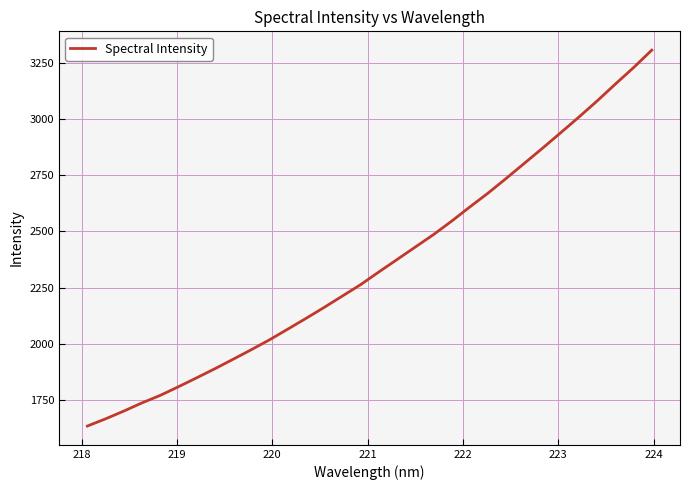

What is the minimum value shown in the chart?

1634.8